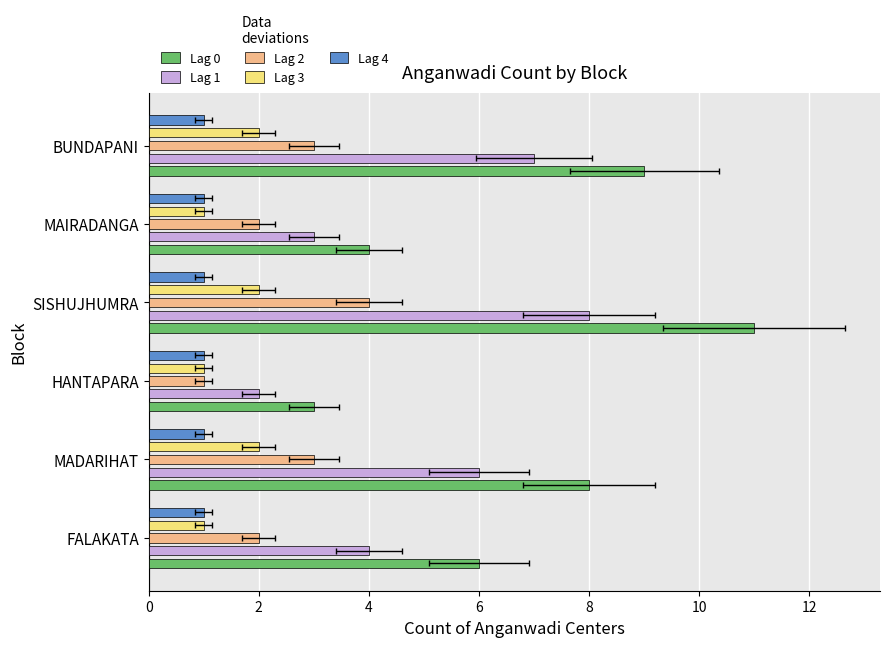

Which series has the largest total across all categories?

Lag 0